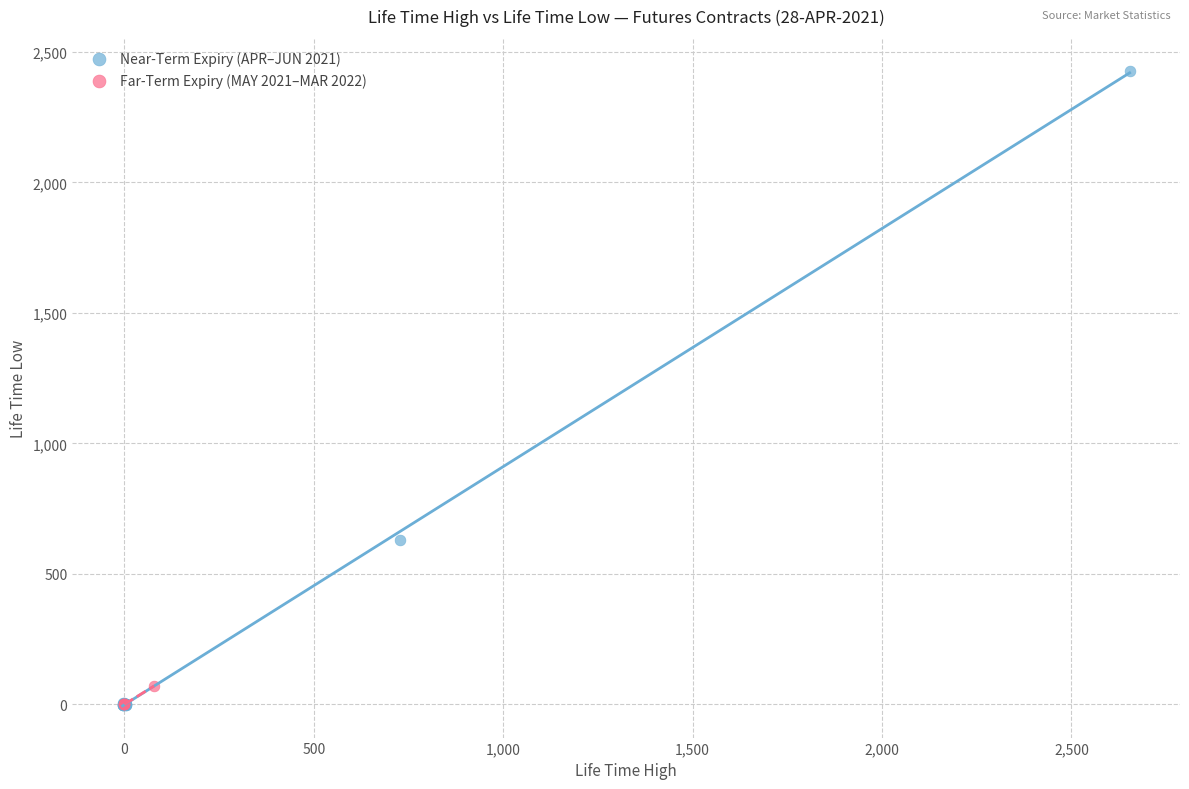

Which series contains the highest Y value?

Near-Term Expiry (APR–JUN 2021)